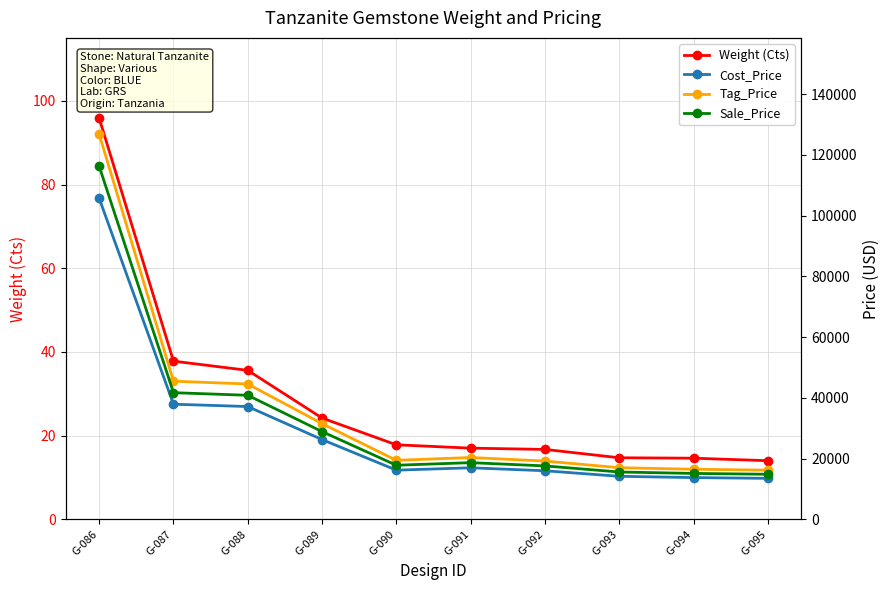

True or false: Tag_Price and Sale_Price intersect in this chart.

False